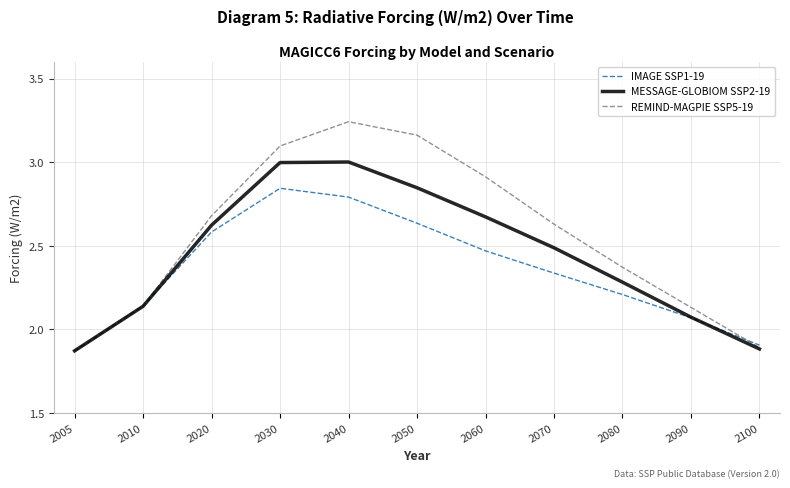

The REMIND-MAGPIE SSP5-19 series shows 3.1 at 2030. True or false?

True